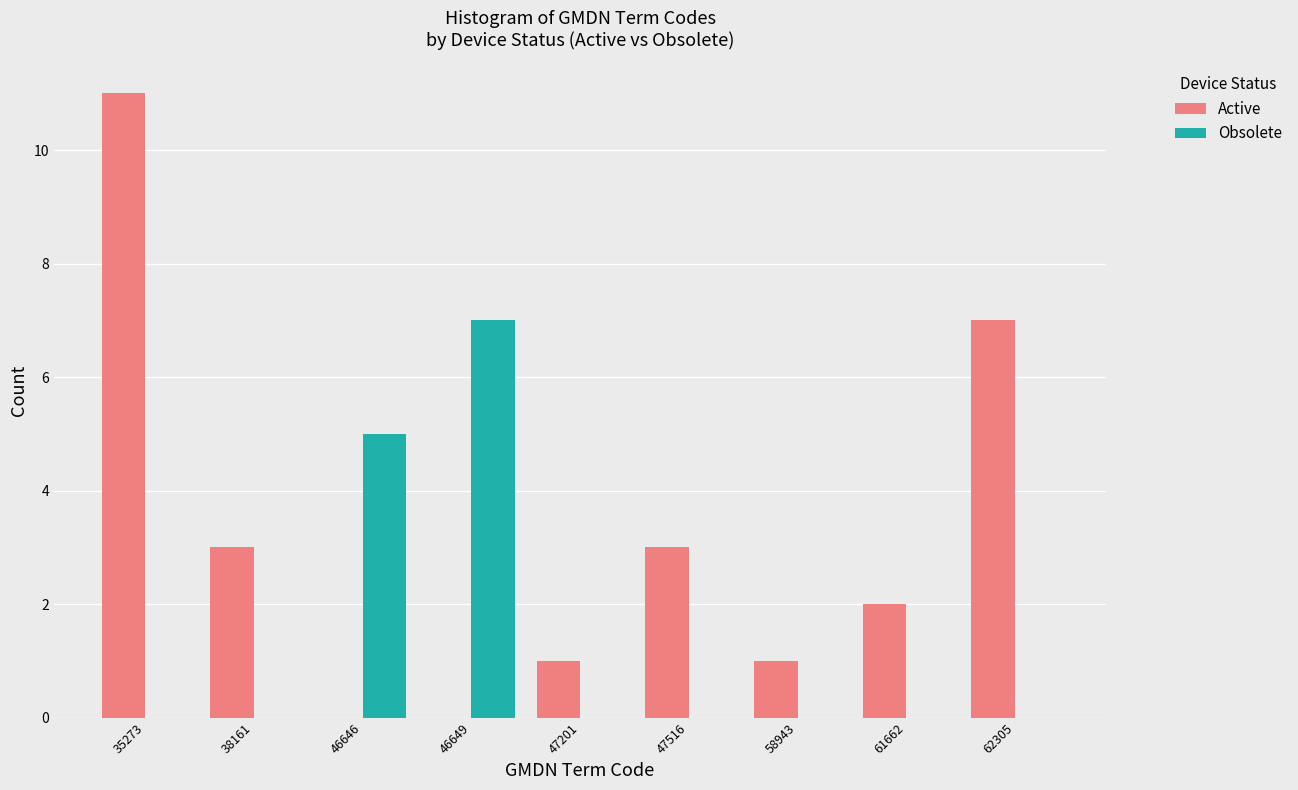

Reading right to left, transcribe all the data shown in this chart.

Active: 62305=7	61662=2	58943=1	47516=3	47201=1	46649=0	46646=0	38161=3	35273=11
Obsolete: 62305=0	61662=0	58943=0	47516=0	47201=0	46649=7	46646=5	38161=0	35273=0